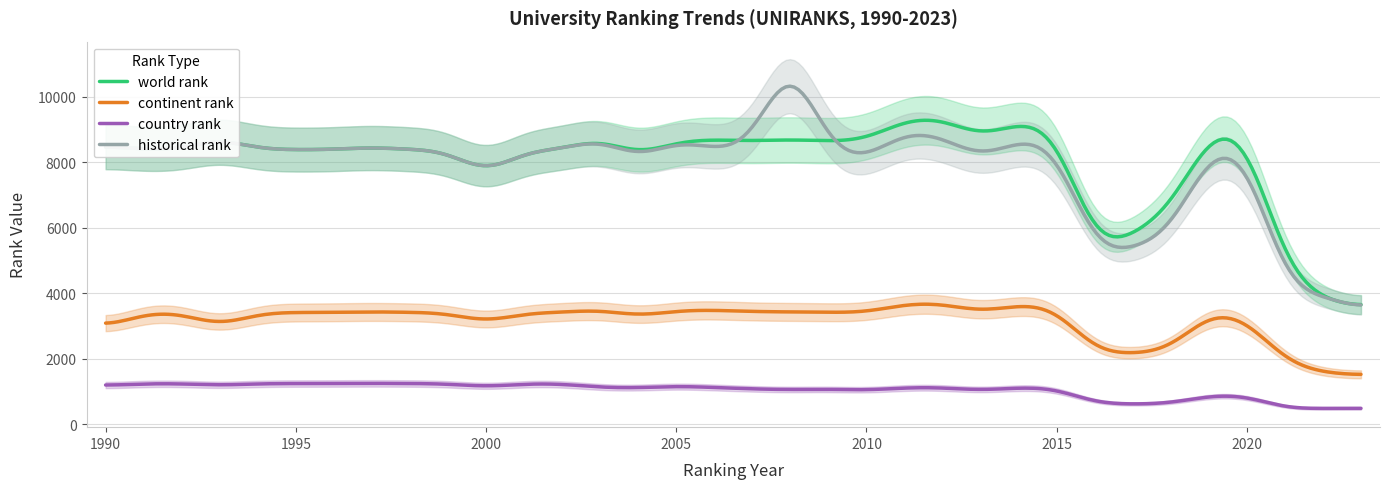

Between 1993 and 1991, which is larger?

1993